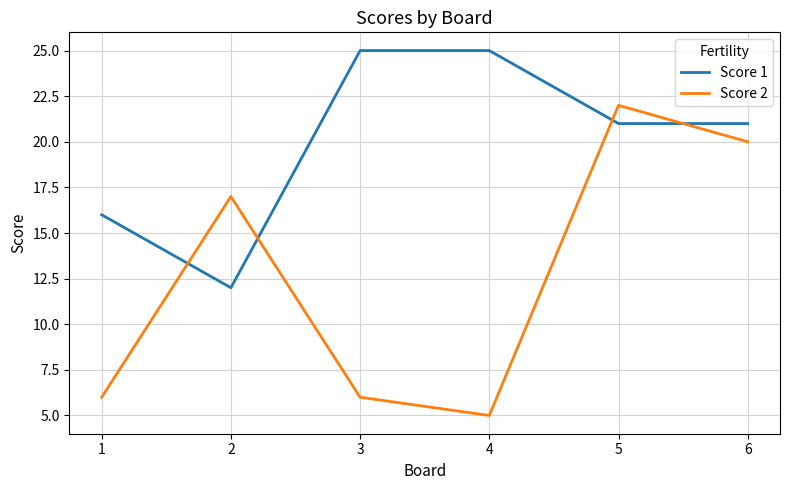

What are all the series names shown in the legend?

Score 1, Score 2